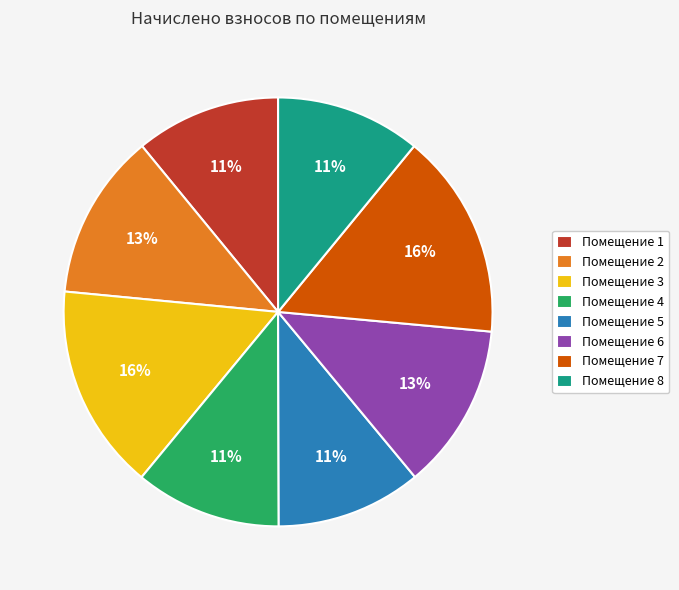

Do Помещение 4 and Помещение 7 together represent more than half of the pie?

No